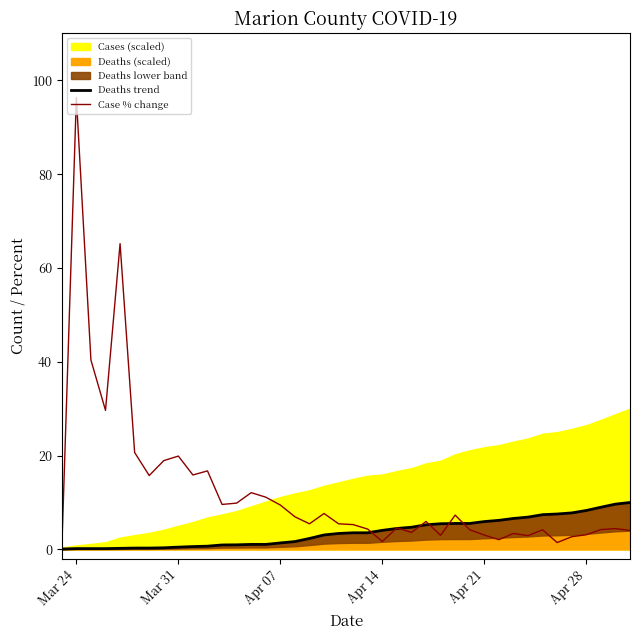

Does the chart display data point markers on the line(s)?

No